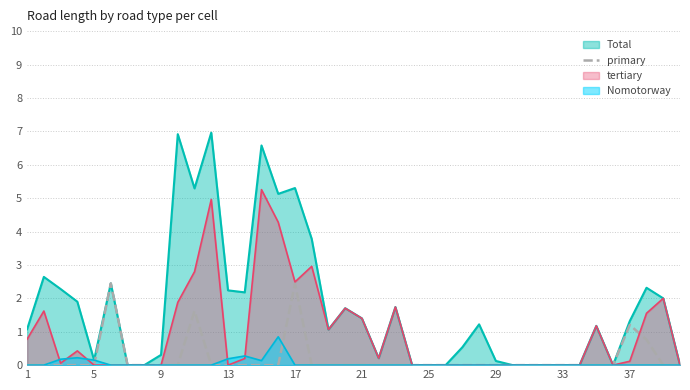

List the series in order of their peak value, lowest first.

Nomotorway, primary, tertiary, Total